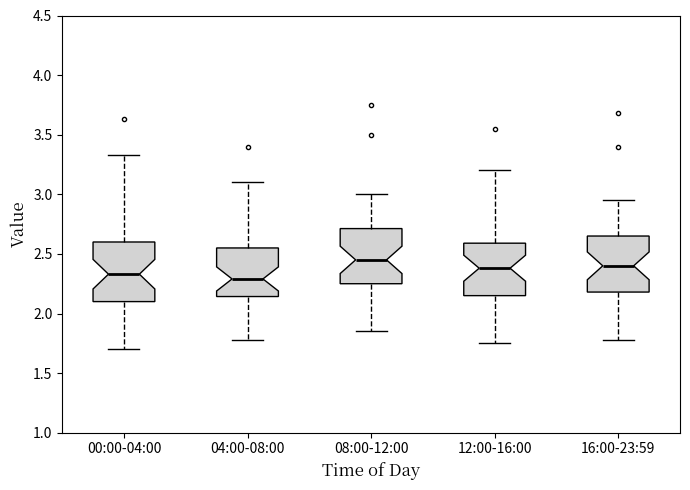

Where does the lower whisker of the box for 04:00-08:00 end on the y-axis? The values are not printed on the chart, so give them approximately, as read against the axis.

1.80